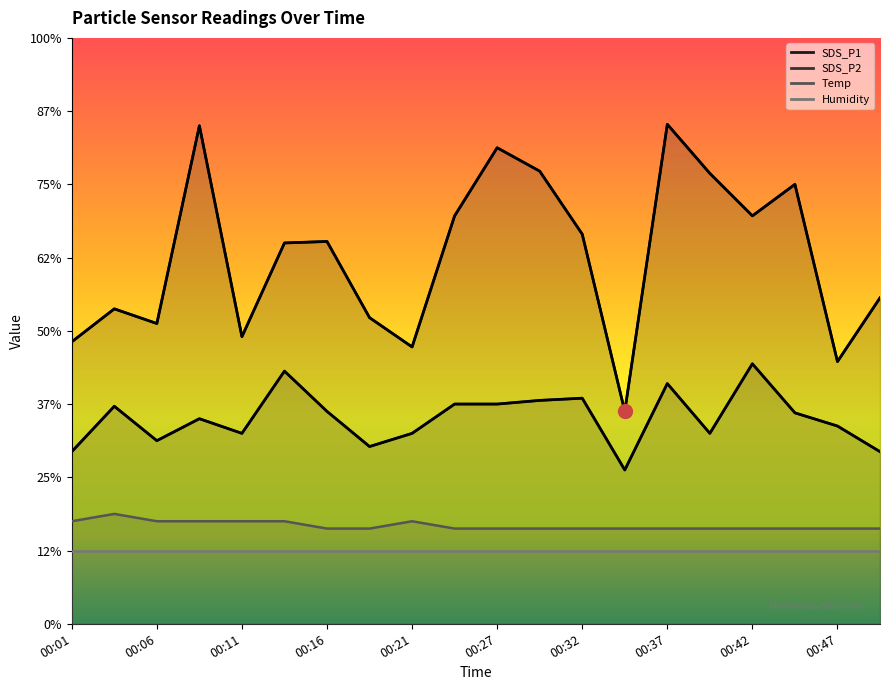

True or false: SDS_P2 has more than 2 points higher than both neighbors.

True